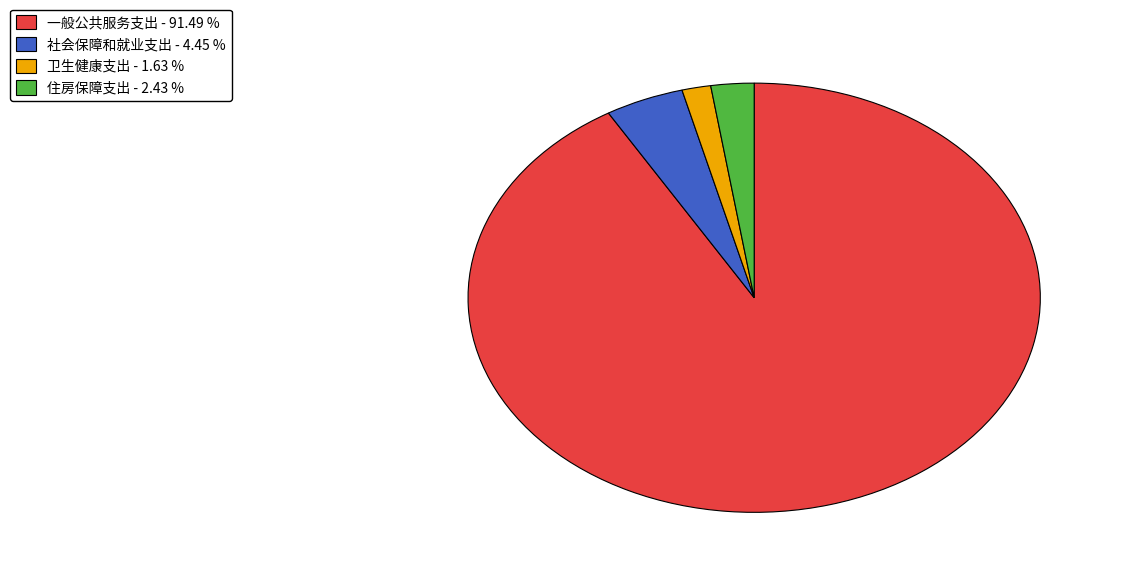

Which category accounts for the majority?

一般公共服务支出